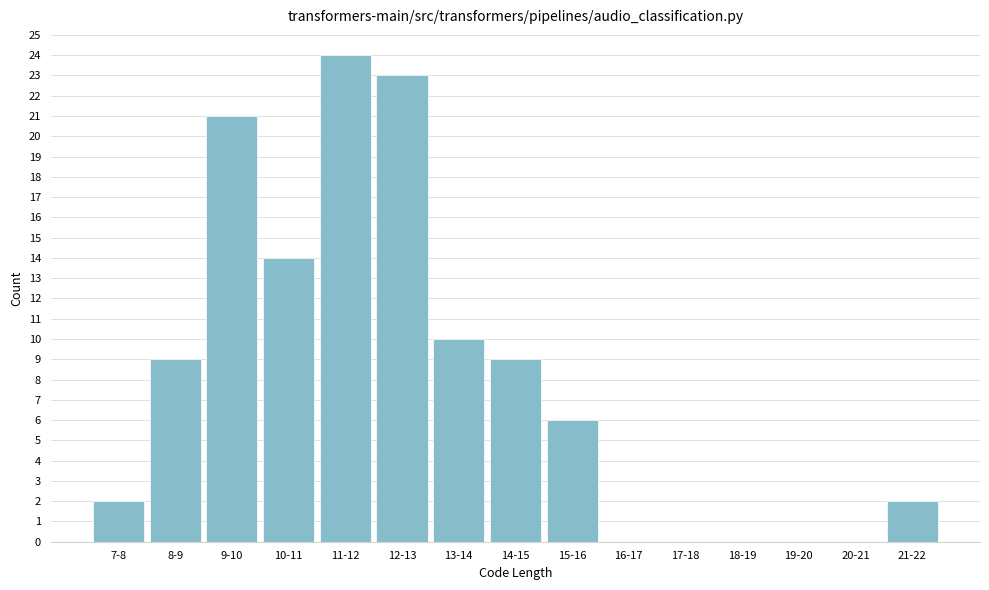

Reading right to left, list all the values displayed in this chart.

21-22=2	20-21=0	19-20=0	18-19=0	17-18=0	16-17=0	15-16=6	14-15=9	13-14=10	12-13=23	11-12=24	10-11=14	9-10=21	8-9=9	7-8=2